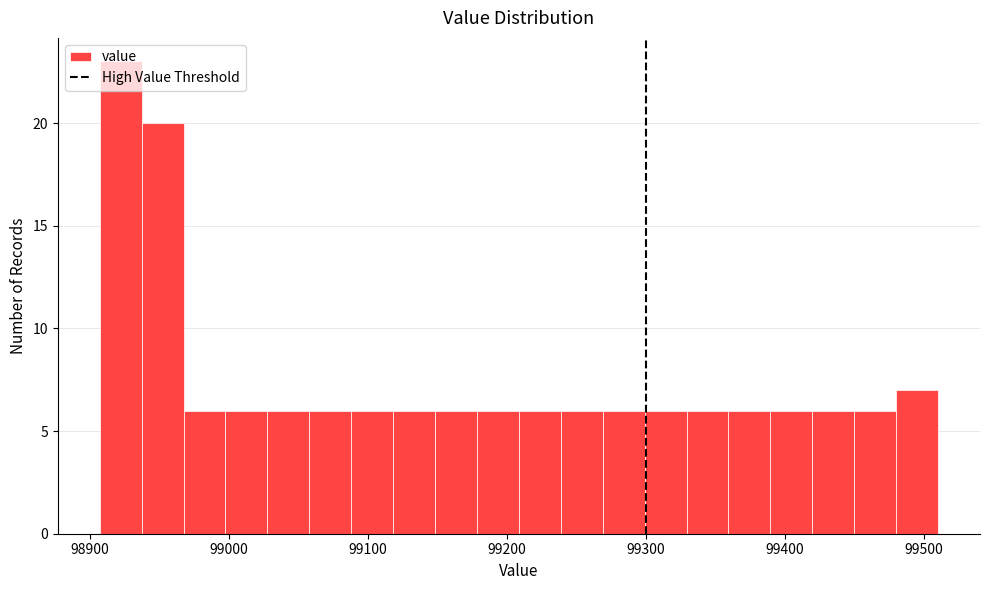

Read against the x-axis, roughly where is the centre of the tallest bar?

98920